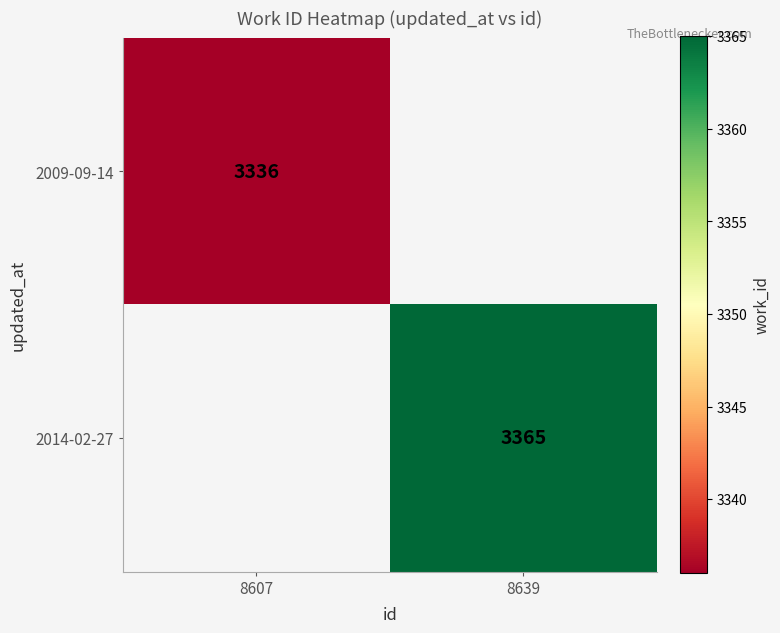

How many categories are shown in the chart?

2